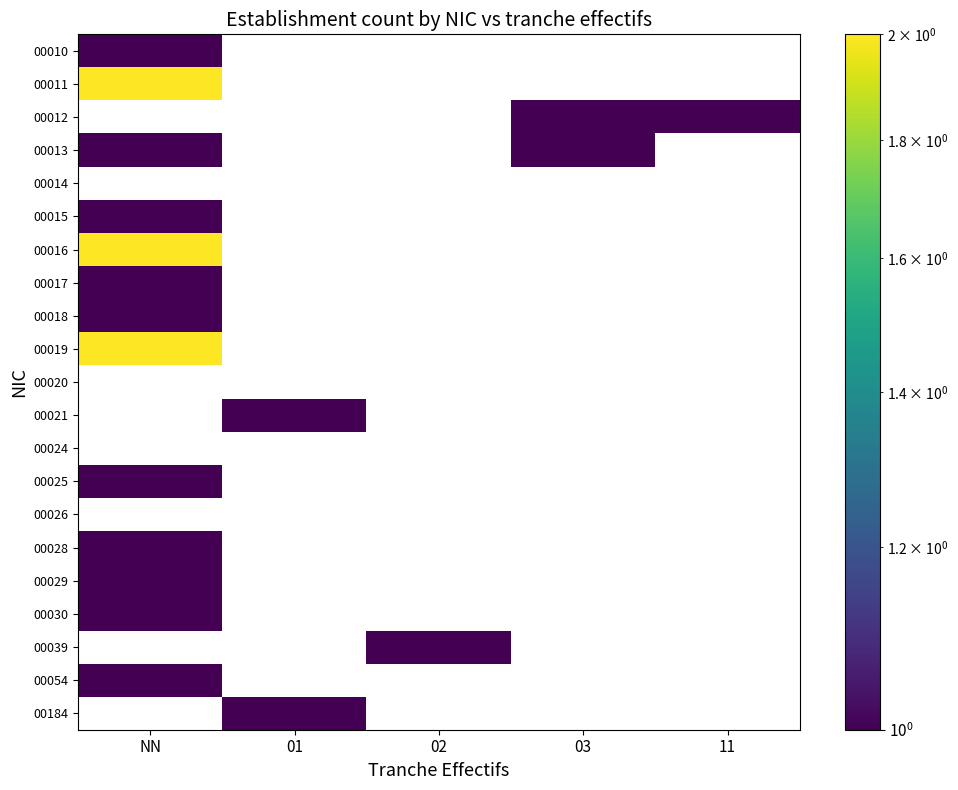

What is the maximum value shown in the chart?

2.0